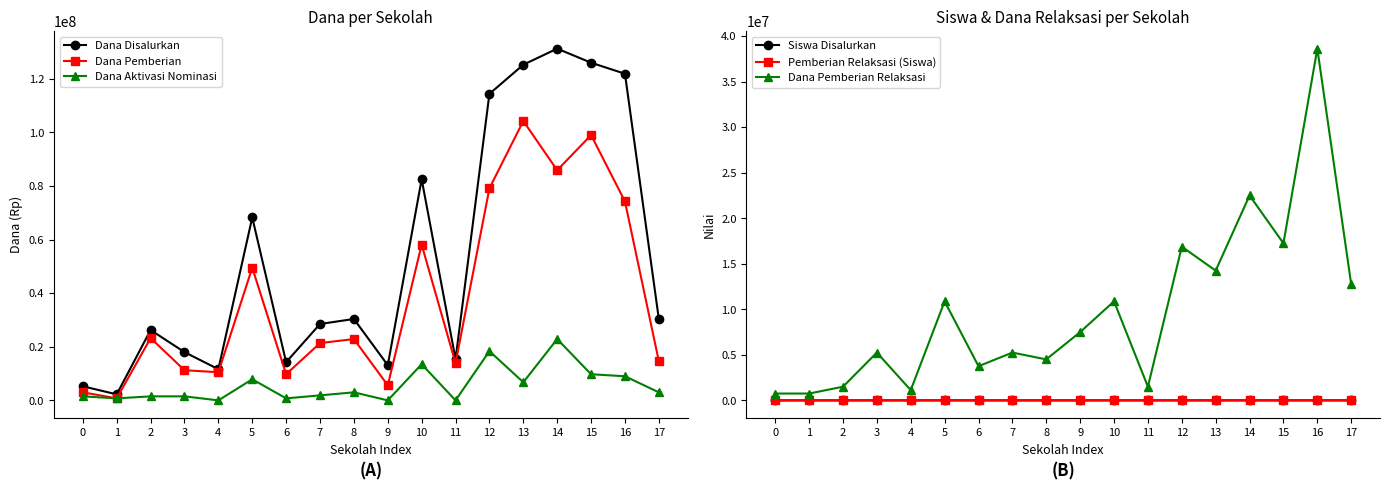

Which series changed the most between 9 and 12?

Dana Disalurkan